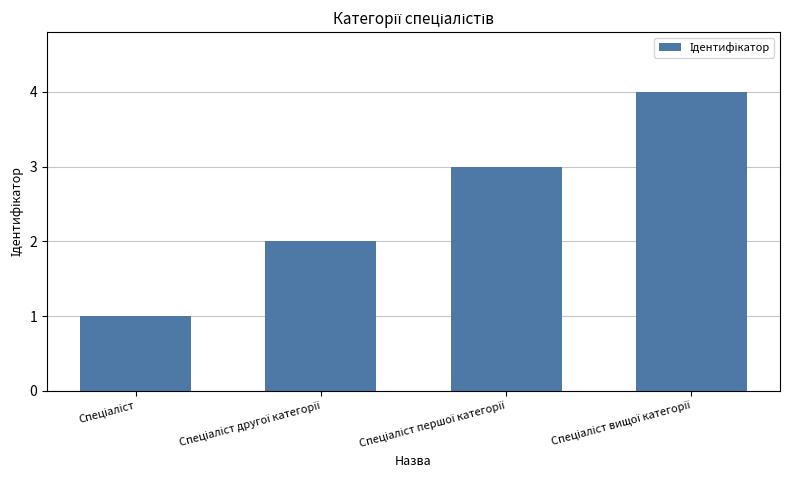

What is the maximum value shown in the chart?

4